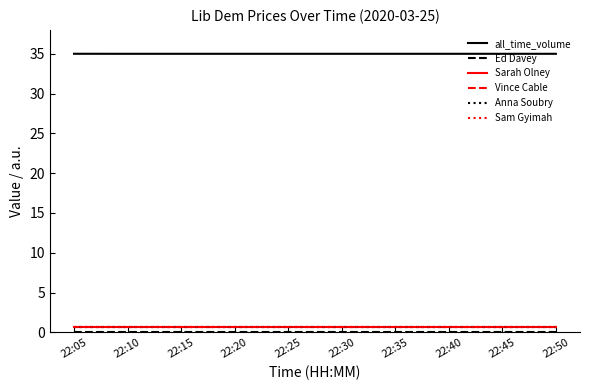

True or false: Vince Cable and Sam Gyimah cross at least once.

False